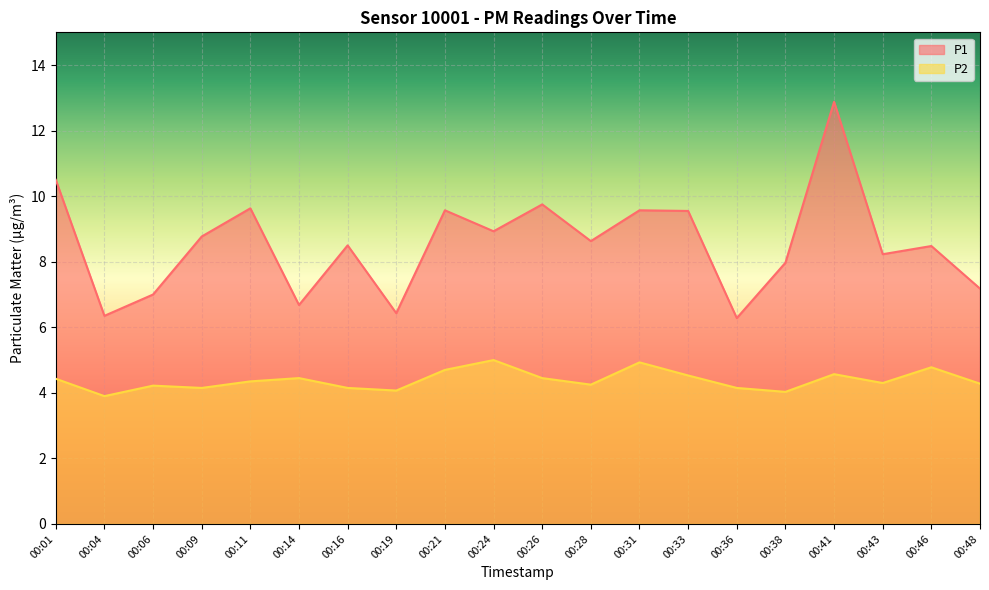

The P1 series shows 14.7 at 00:46. True or false?

False